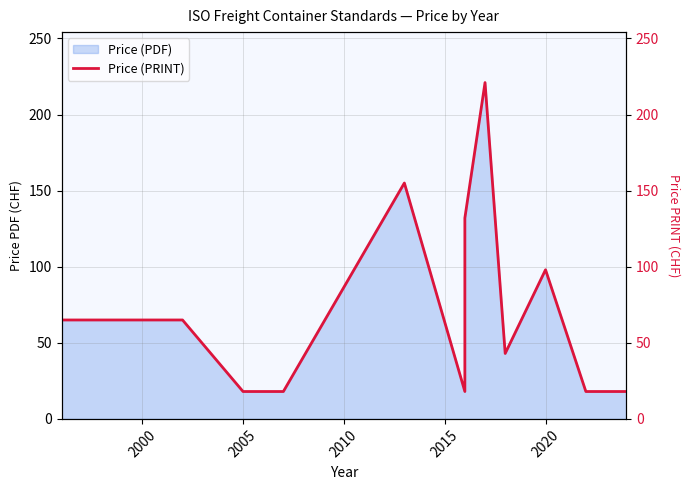

What position from the left is 2020?

10